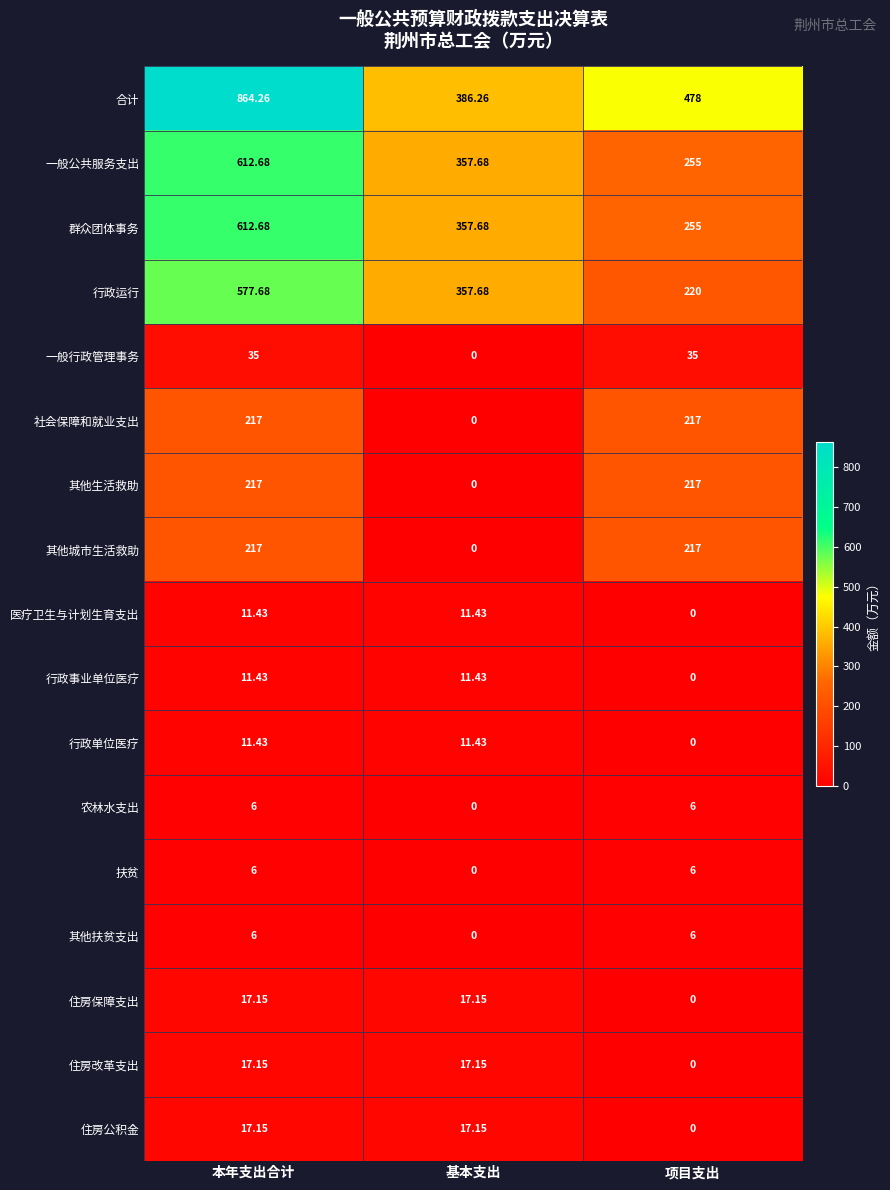

Where is 医疗卫生与计划生育支出 nearest to the value 5?

项目支出